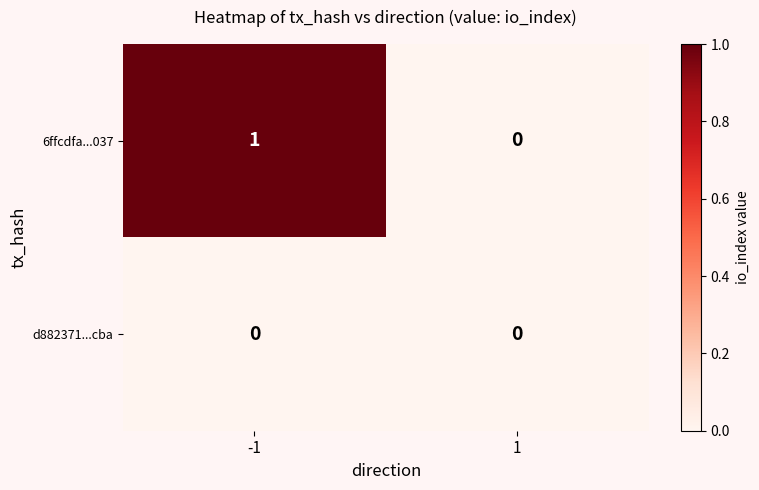

Reading left to right, extract all data points from this chart.

6ffcdfa...037: -1=1	1=0
d882371...cba: -1=0	1=0